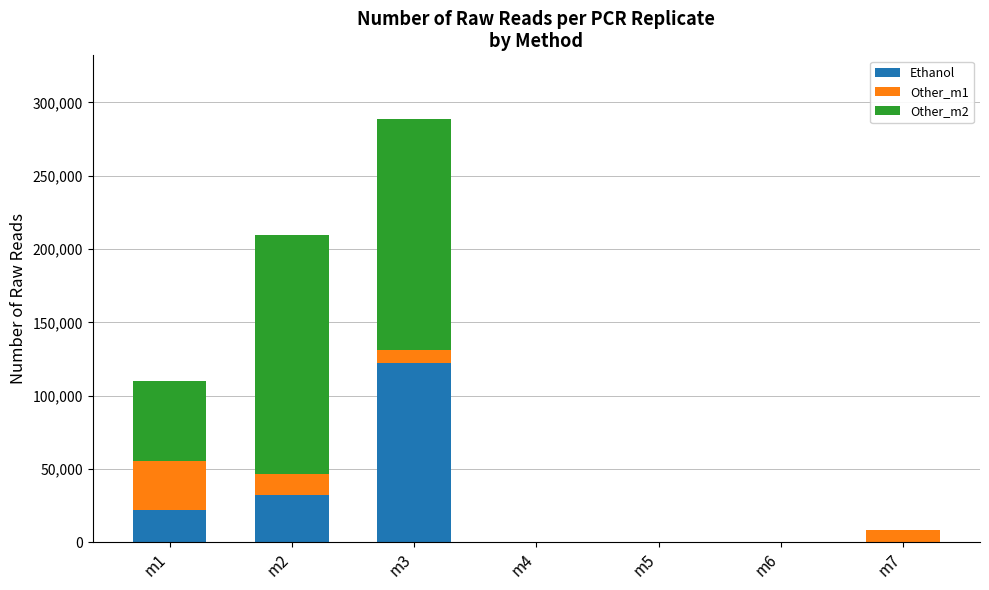

At which category is the sum across all series the highest?

m3